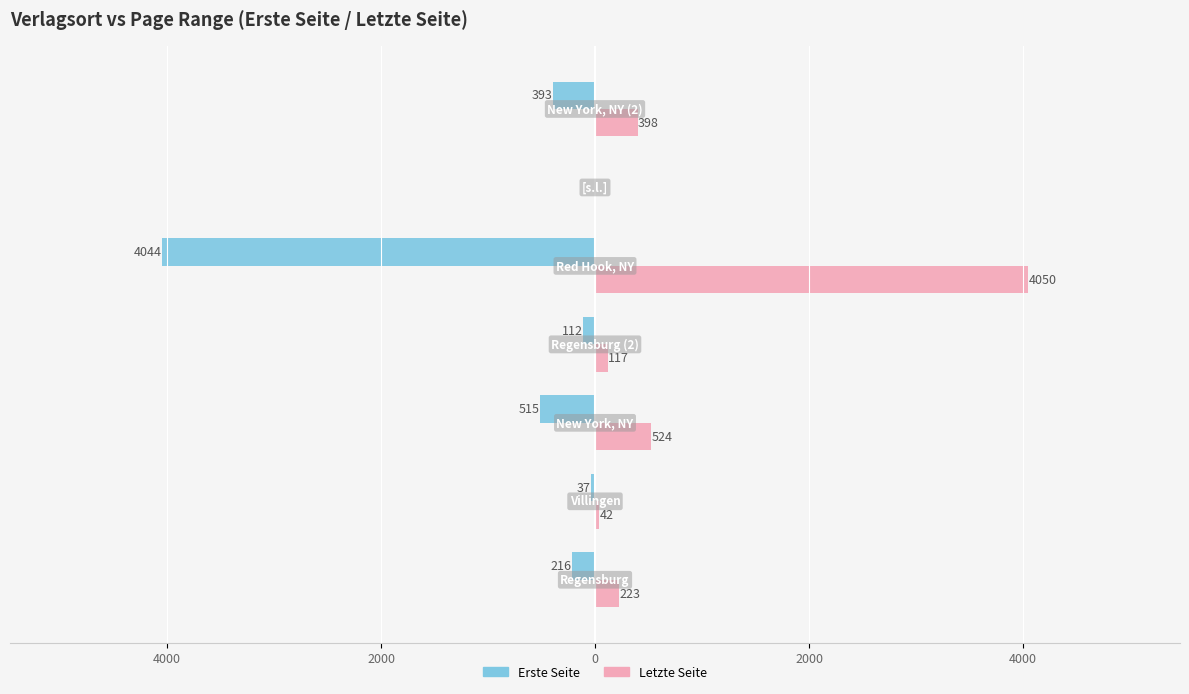

What are all the series names shown in the legend?

Erste Seite, Letzte Seite